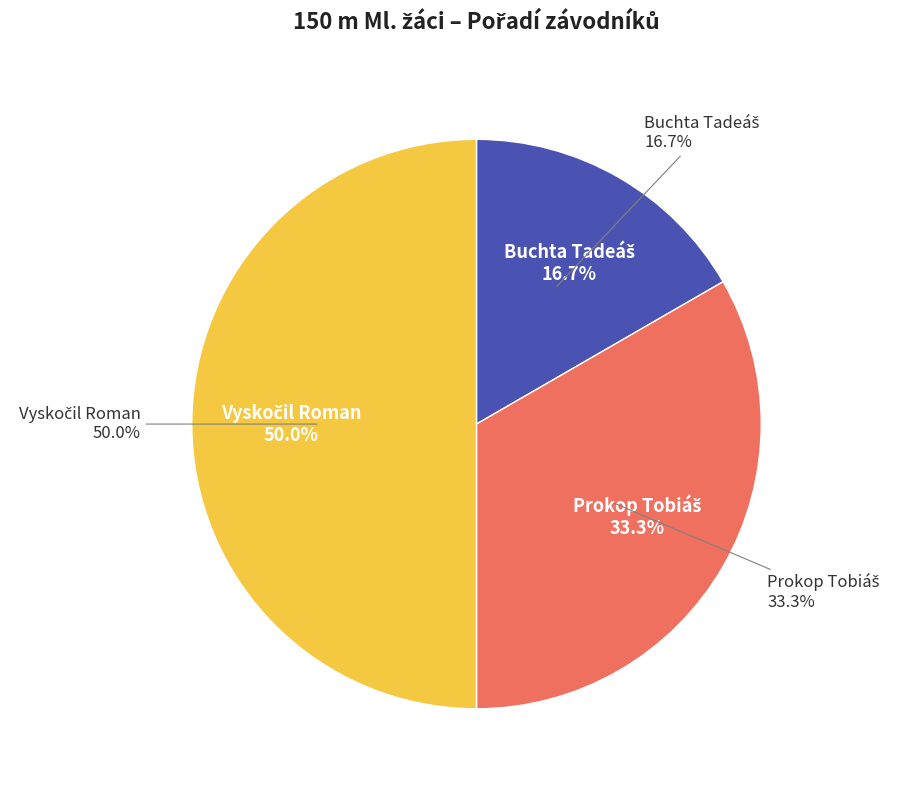

To the nearest percent, what is the difference between the largest and smallest slice percentages?

33%